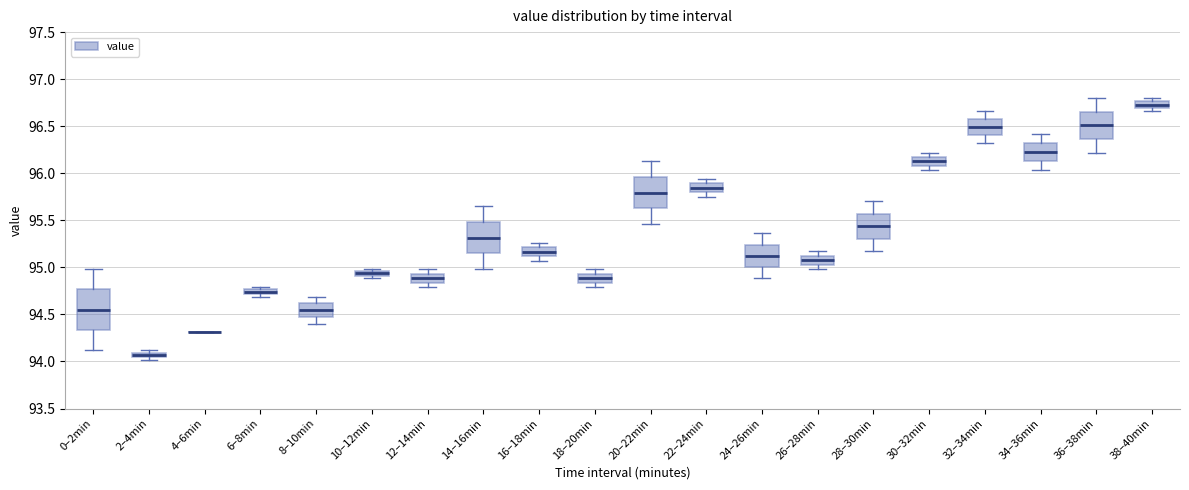

Comparing the boxes themselves (not the whiskers), which one is the tallest?

0–2min